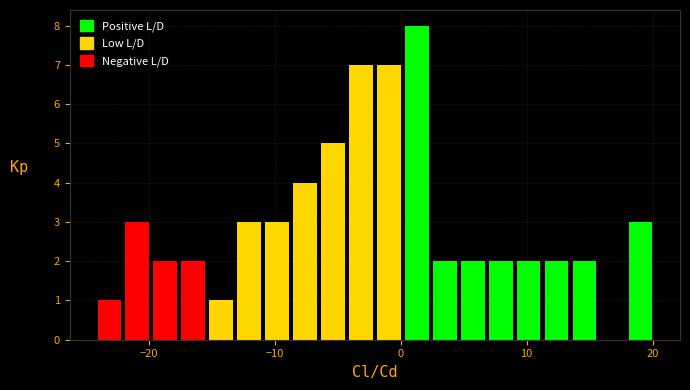

Read against the x-axis, roughly where is the centre of the tallest bar?

1